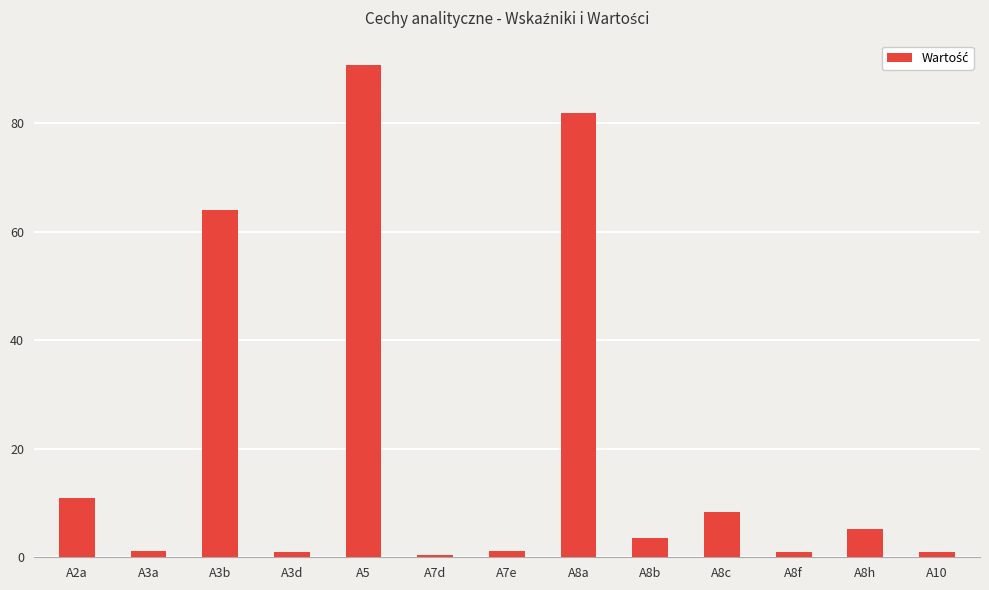

What is the label of the 12th bar from the left?

A8h